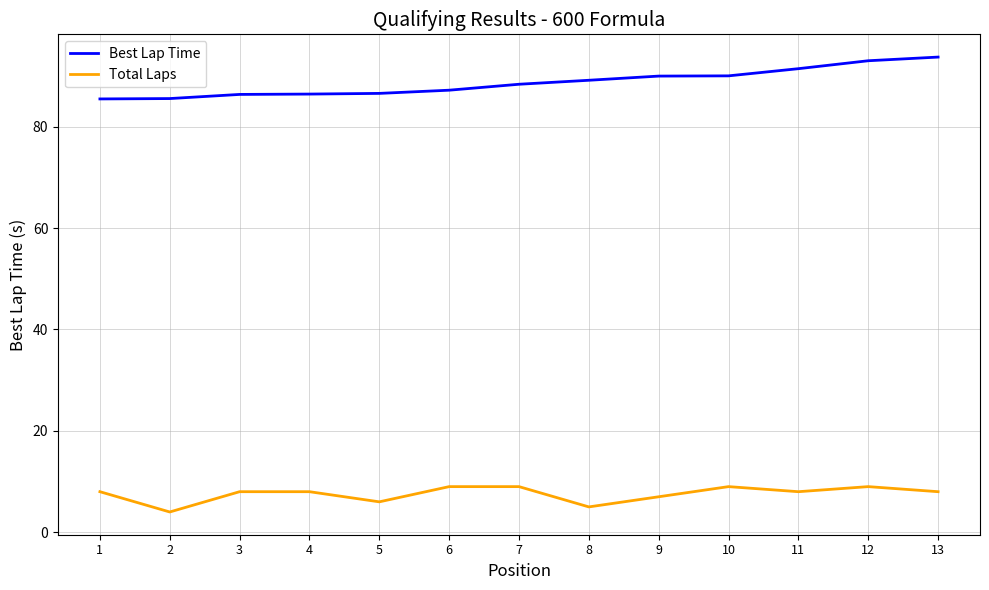

Rank the series by their maximum value, from lowest to highest.

Total Laps, Best Lap Time